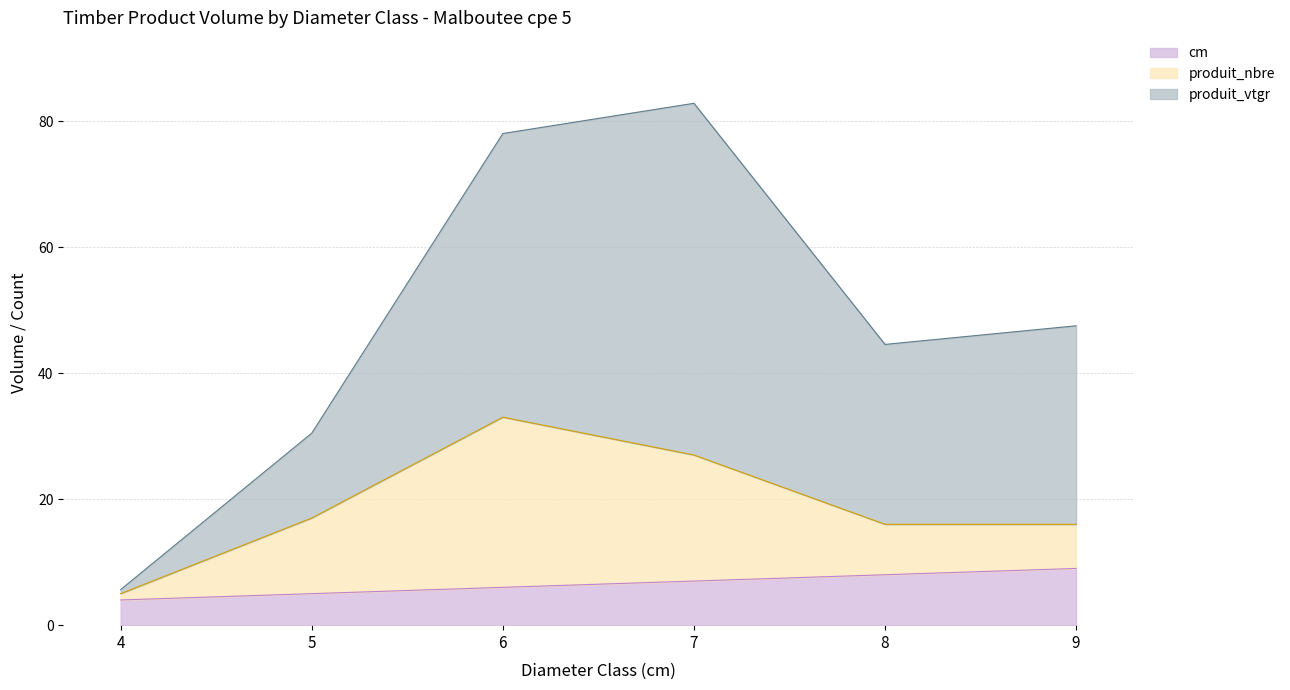

Reading right to left, list all the values displayed in this chart.

cm: 9=9.0	8=8.0	7=7.0	6=6.0	5=5.0	4=4.0
produit_nbre: 9=16.0	8=16.0	7=27.0	6=33.0	5=17.0	4=5.0
produit_vtgr: 9=47.5	8=44.6	7=82.8	6=78.0	5=30.5	4=5.6